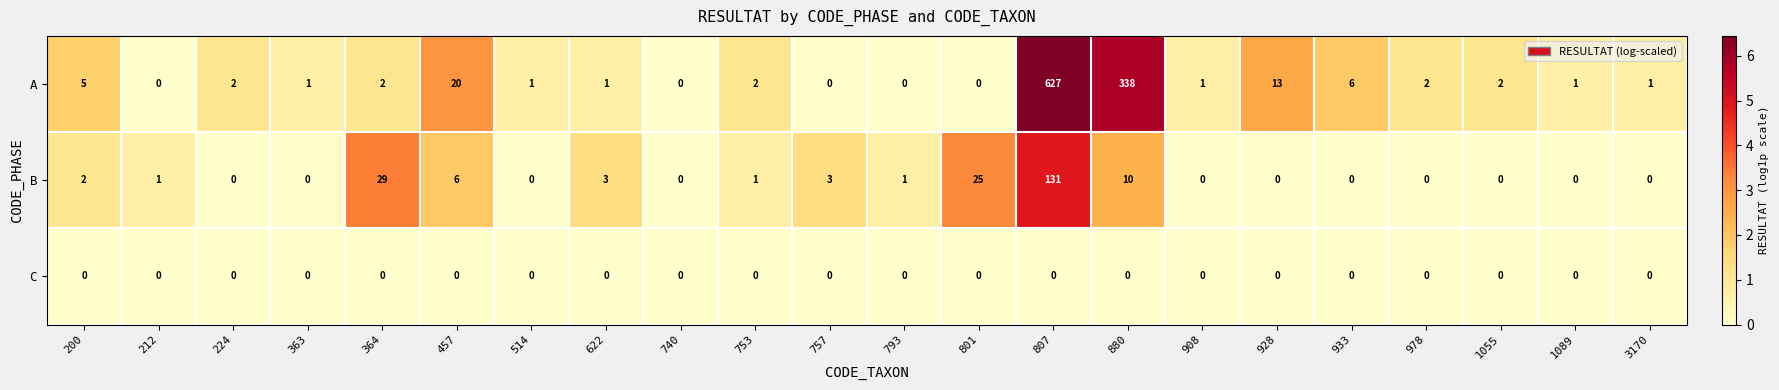

At which category is the sum across all series the highest?

807